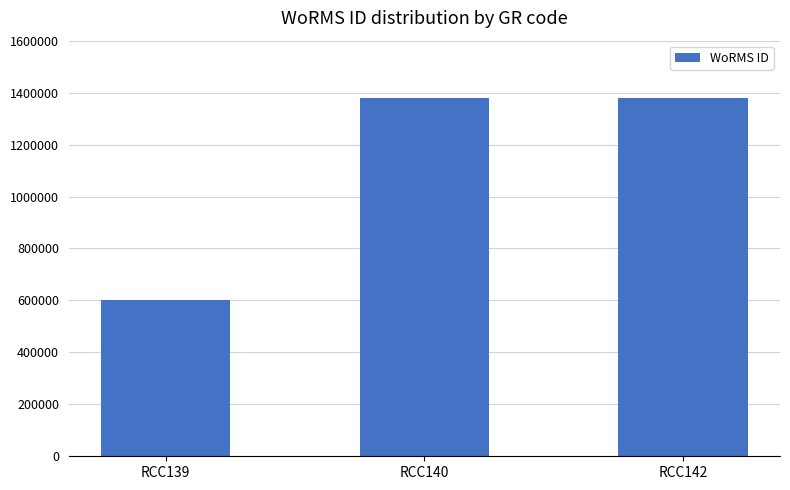

What is the smallest value displayed?

603429